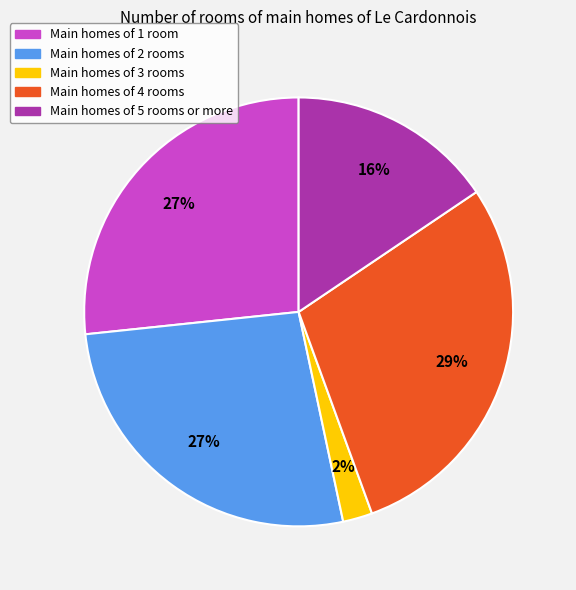

Between Main homes of 5 rooms or more and Main homes of 3 rooms, which is larger?

Main homes of 5 rooms or more